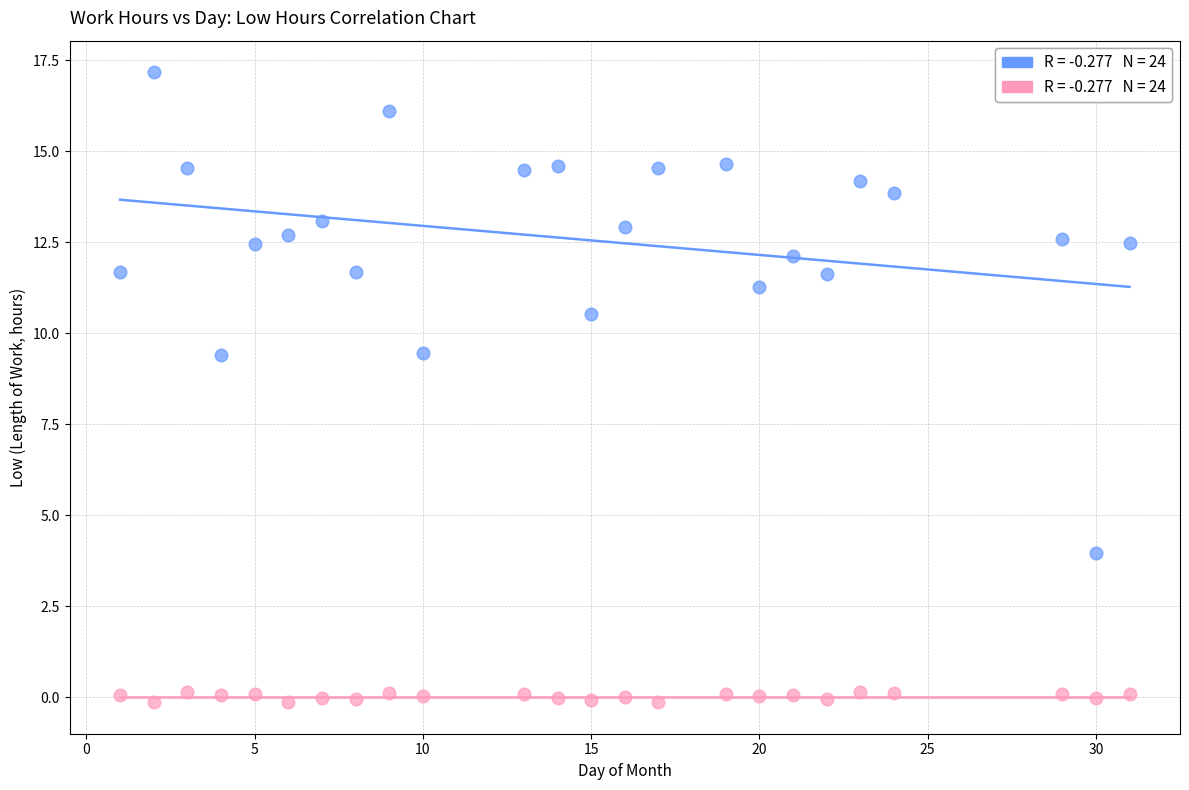

Across all data points, what is the range of Y values (max minus min)?

17.3